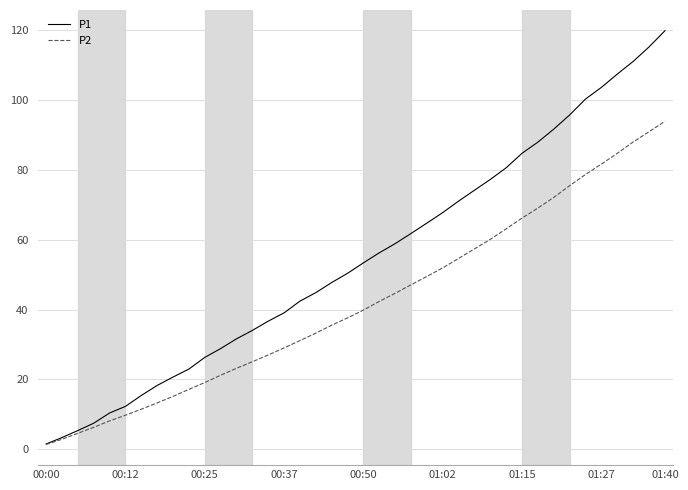

What is the average value of the P2 series?

42.1